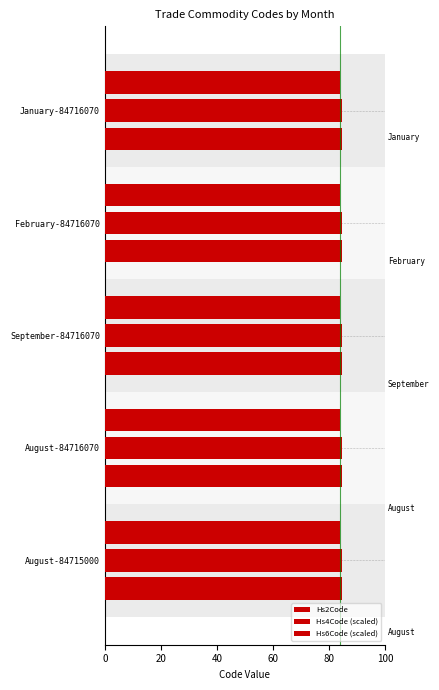

Count the number of categories in the chart.

5